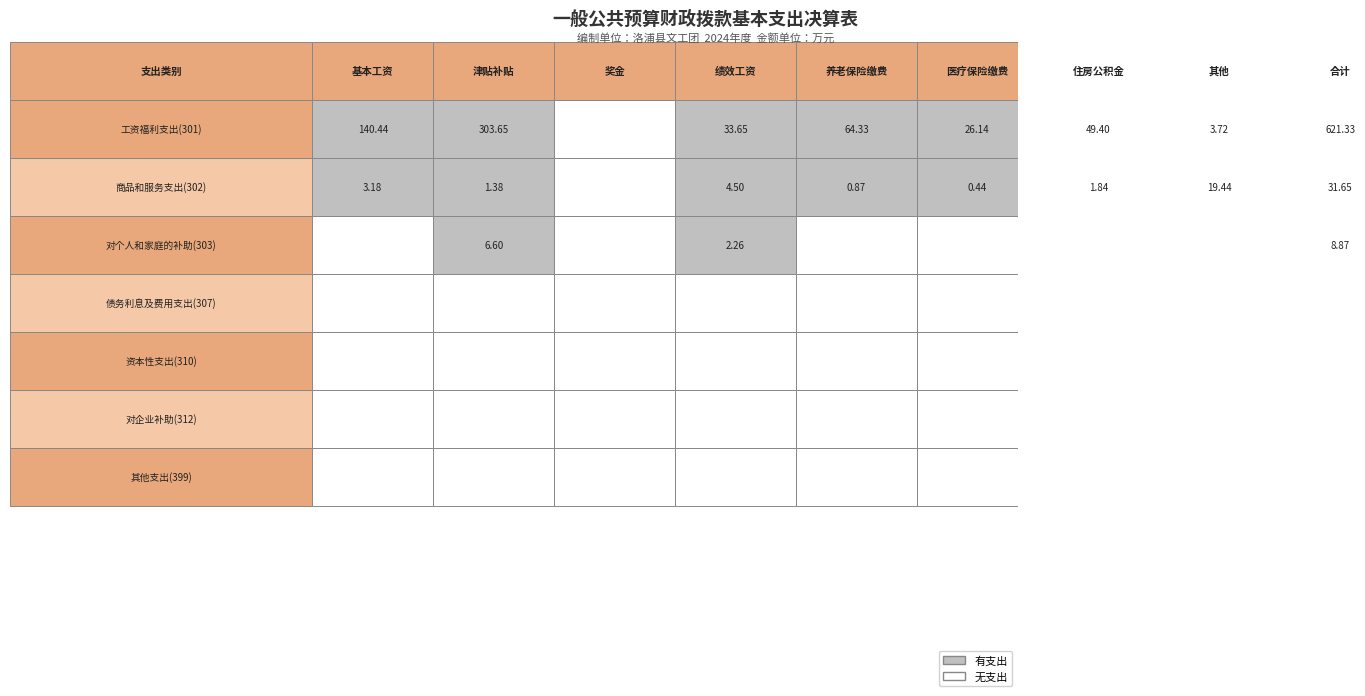

What value does the 商品和服务支出(302) series have at 7?

19.4